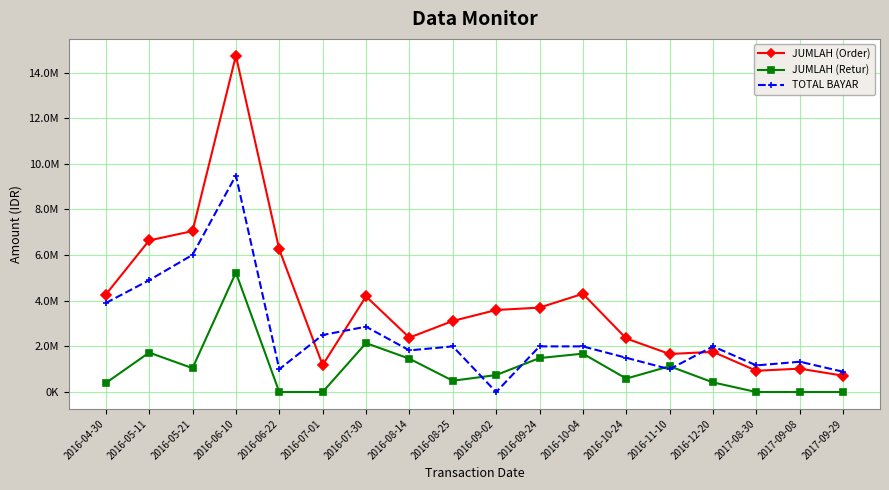

Does the chart have visible grid lines?

Yes